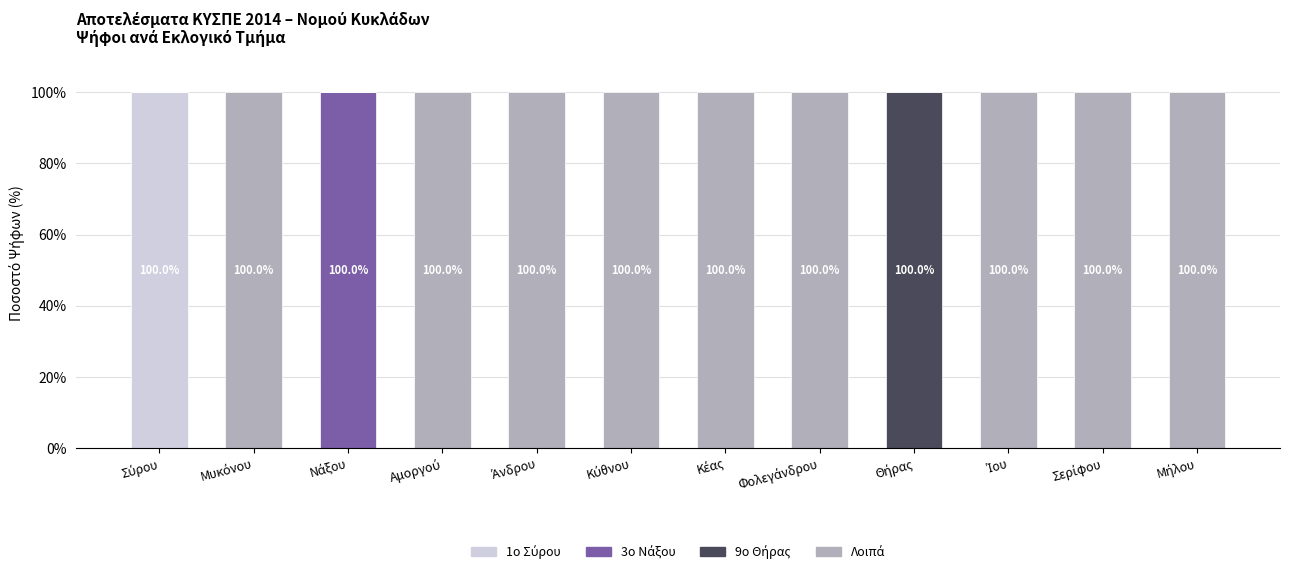

Between Μήλου and Κέας, which is larger?

Μήλου